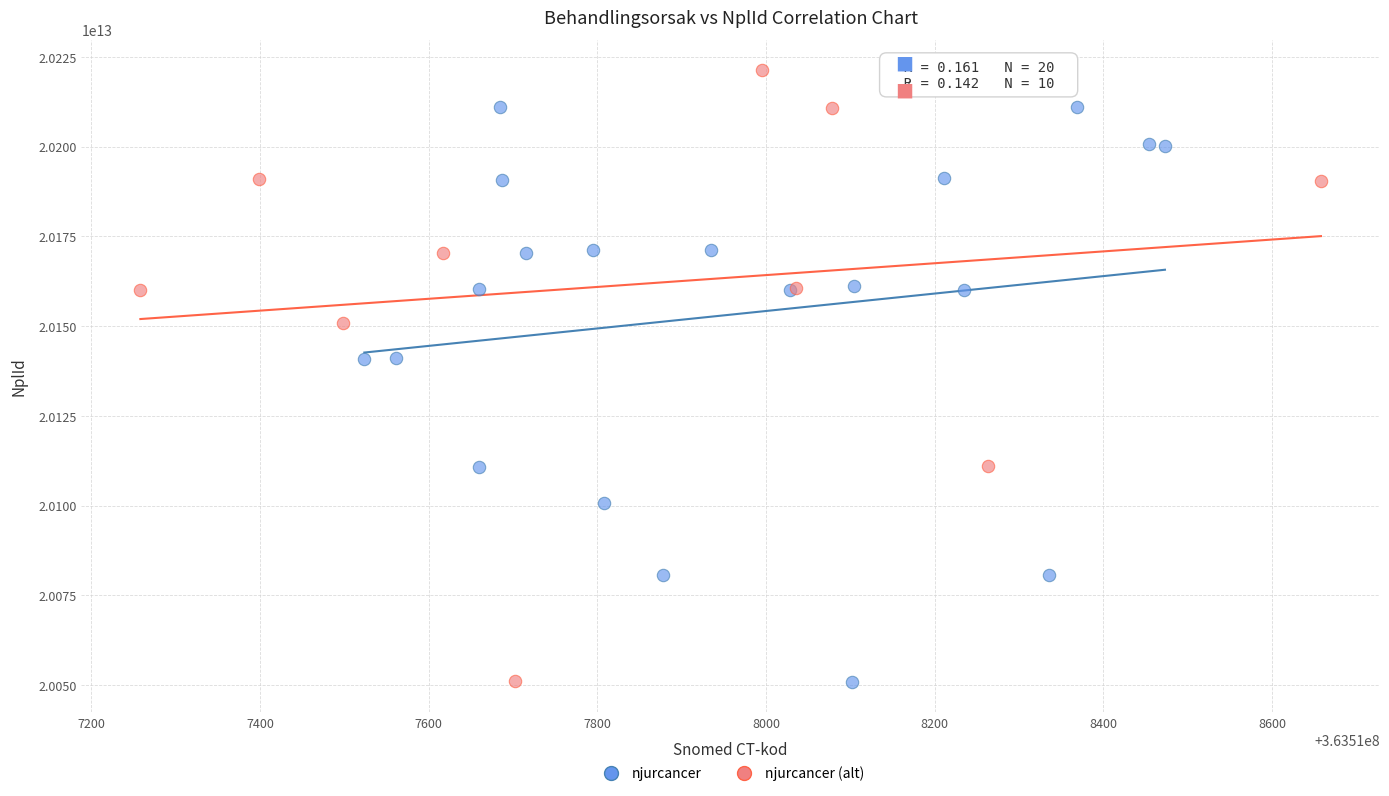

Which series contains the highest Y value?

njurcancer (alt)